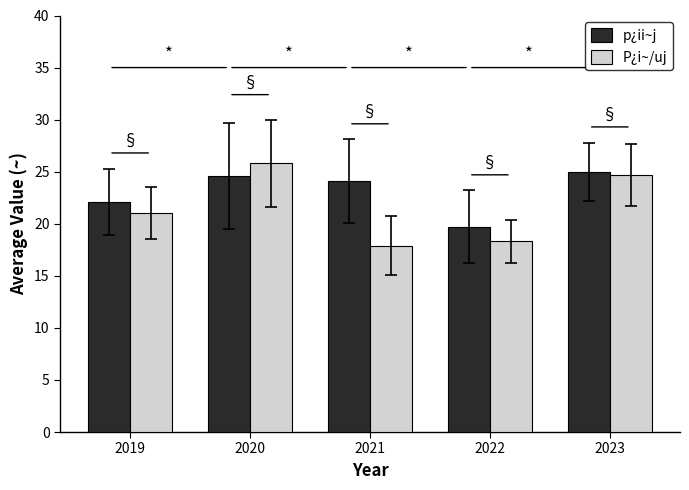

Where does the p¿ii~j series first go above 24?

2020